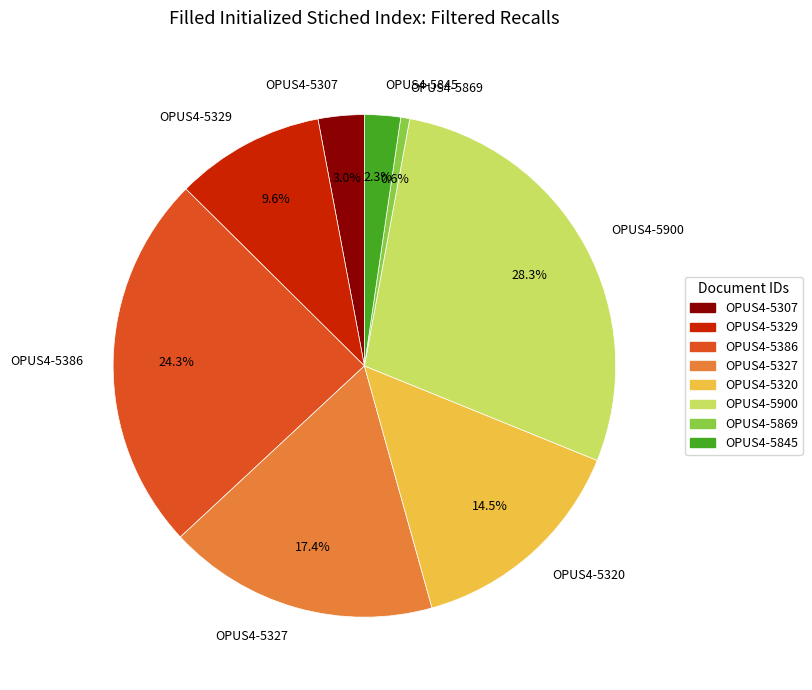

Does OPUS4-5900 account for over 50% of the chart?

No